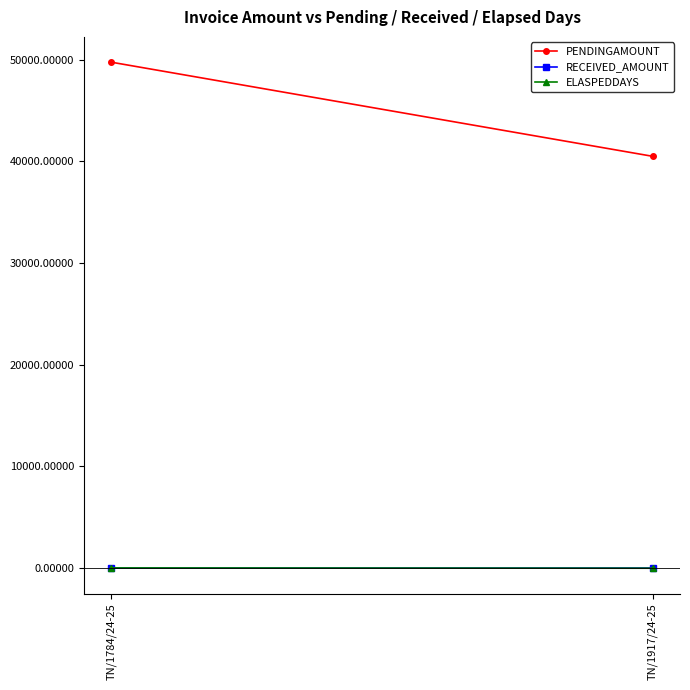

Where is RECEIVED_AMOUNT nearest to the value 0?

TN/1784/24-25